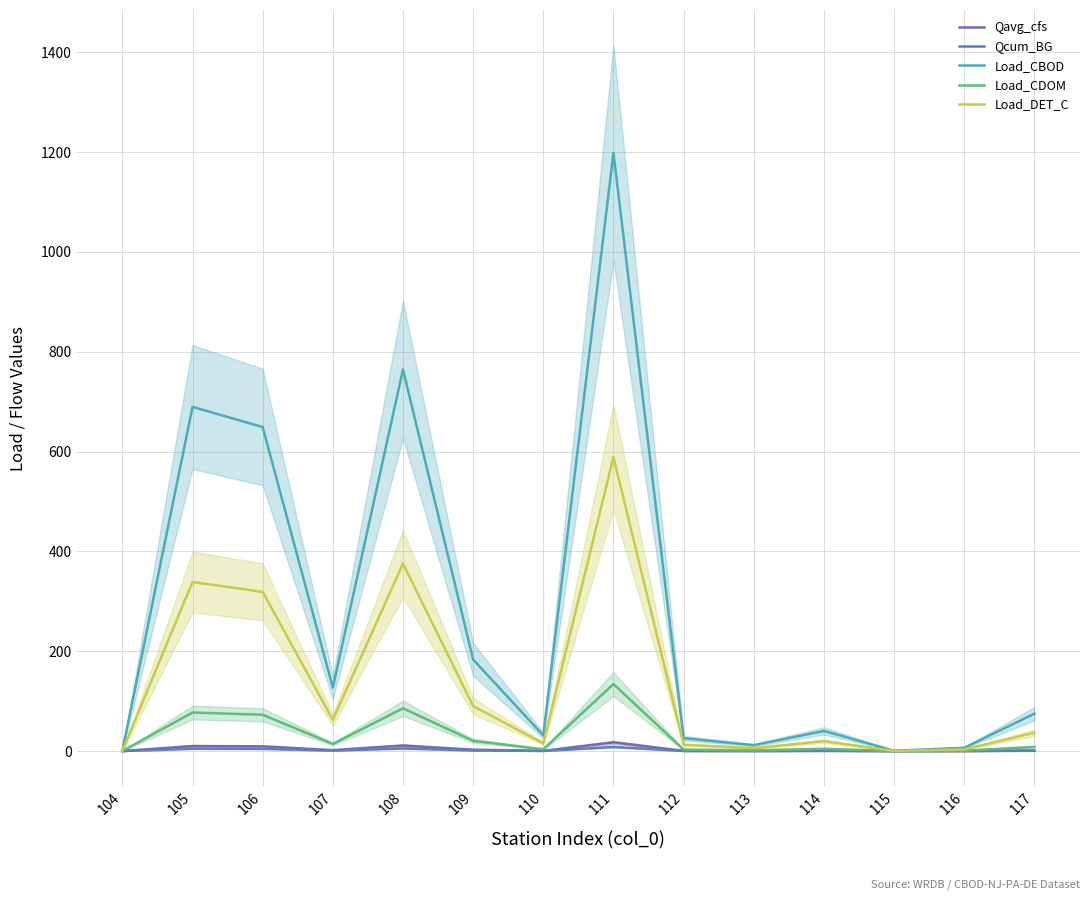

What is the value of the Load_DET_C point at the 9th from the left?

12.7